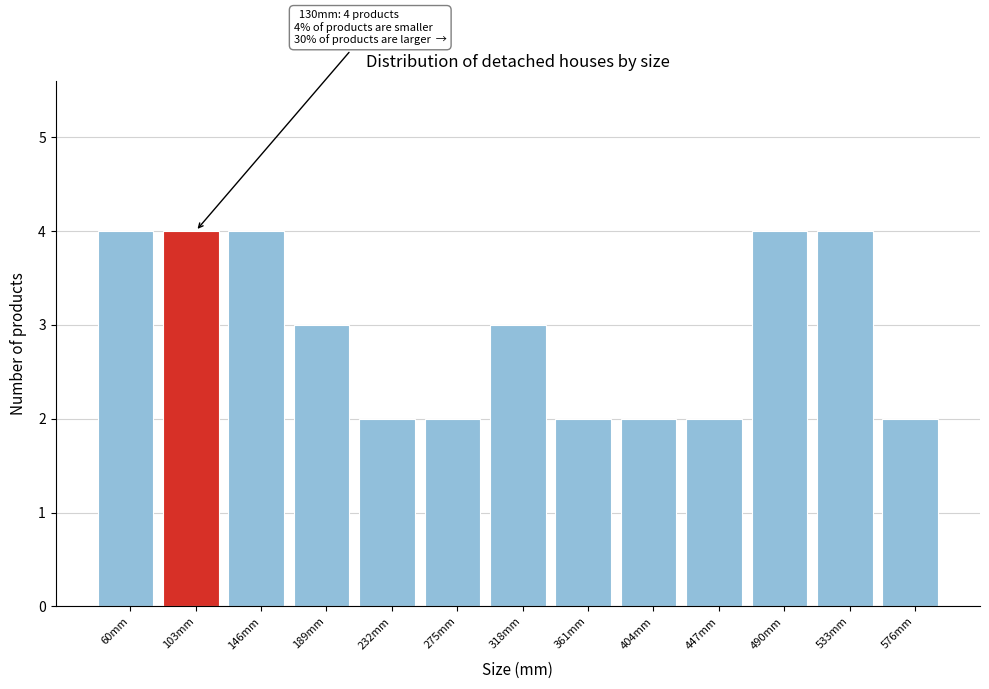

Reading left to right, list all the values displayed in this chart.

60mm=4	103mm=4	146mm=4	189mm=3	232mm=2	275mm=2	318mm=3	361mm=2	404mm=2	447mm=2	490mm=4	533mm=4	576mm=2